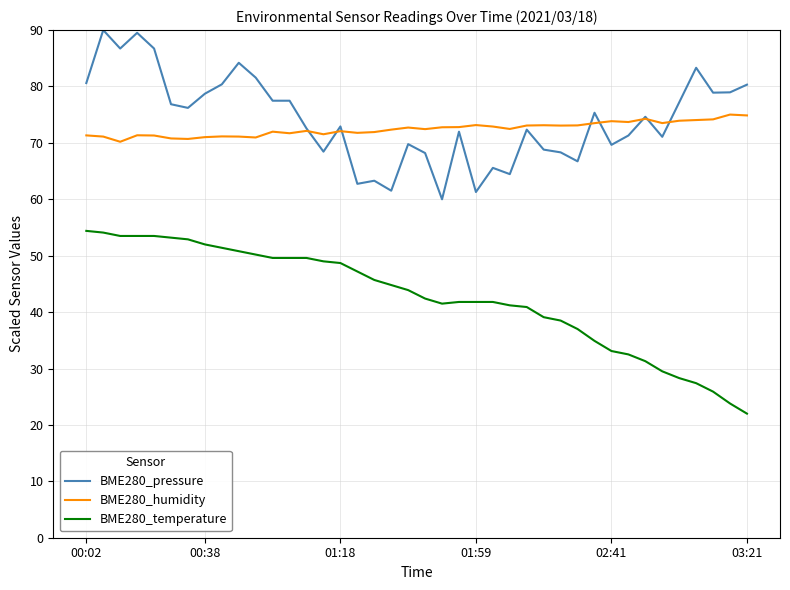

True or false: BME280_temperature and BME280_pressure cross at least once.

False